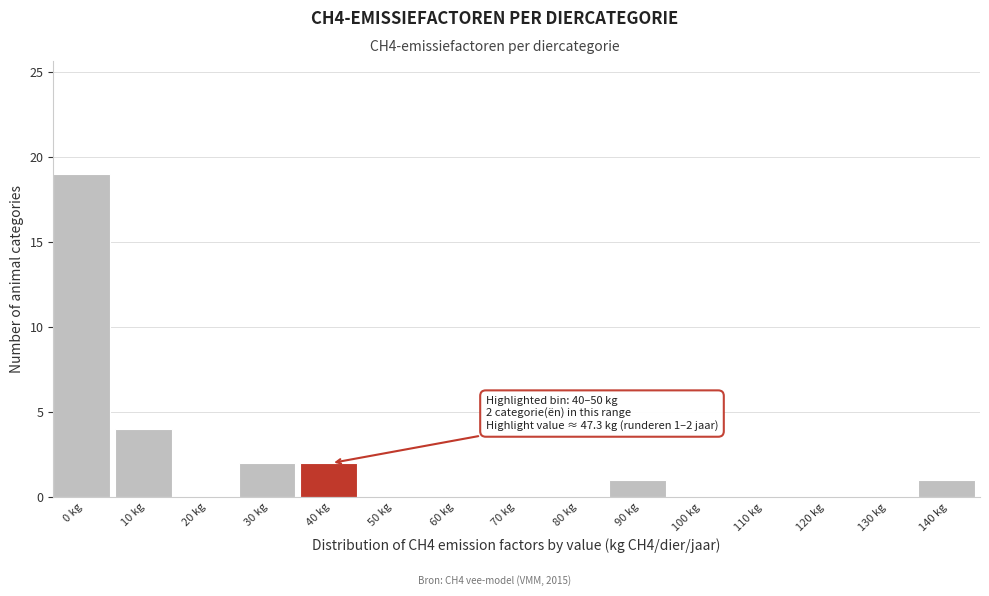

Reading left to right, what are all the values shown in this chart?

0 kg=19	10 kg=4	20 kg=0	30 kg=2	40 kg=2	50 kg=0	60 kg=0	70 kg=0	80 kg=0	90 kg=1	100 kg=0	110 kg=0	120 kg=0	130 kg=0	140 kg=1